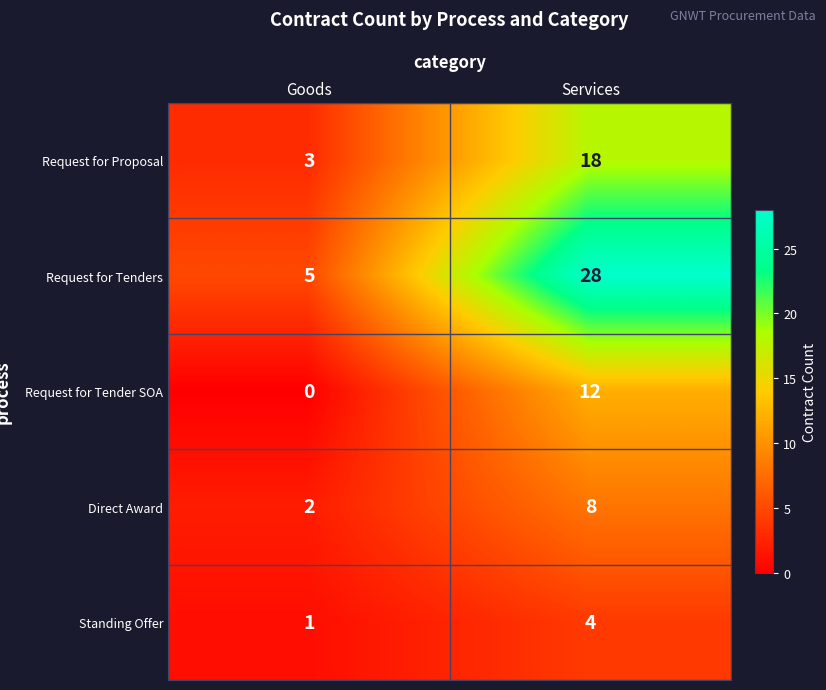

Which label corresponds to the smallest value in the chart?

Goods